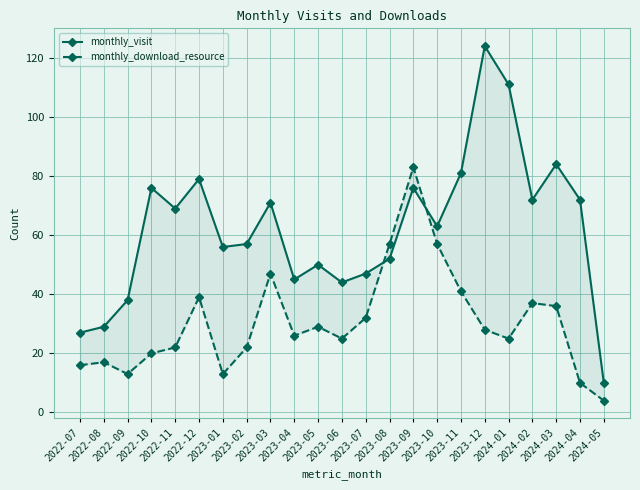

Where is monthly_visit nearest to the value 67?

2022-11